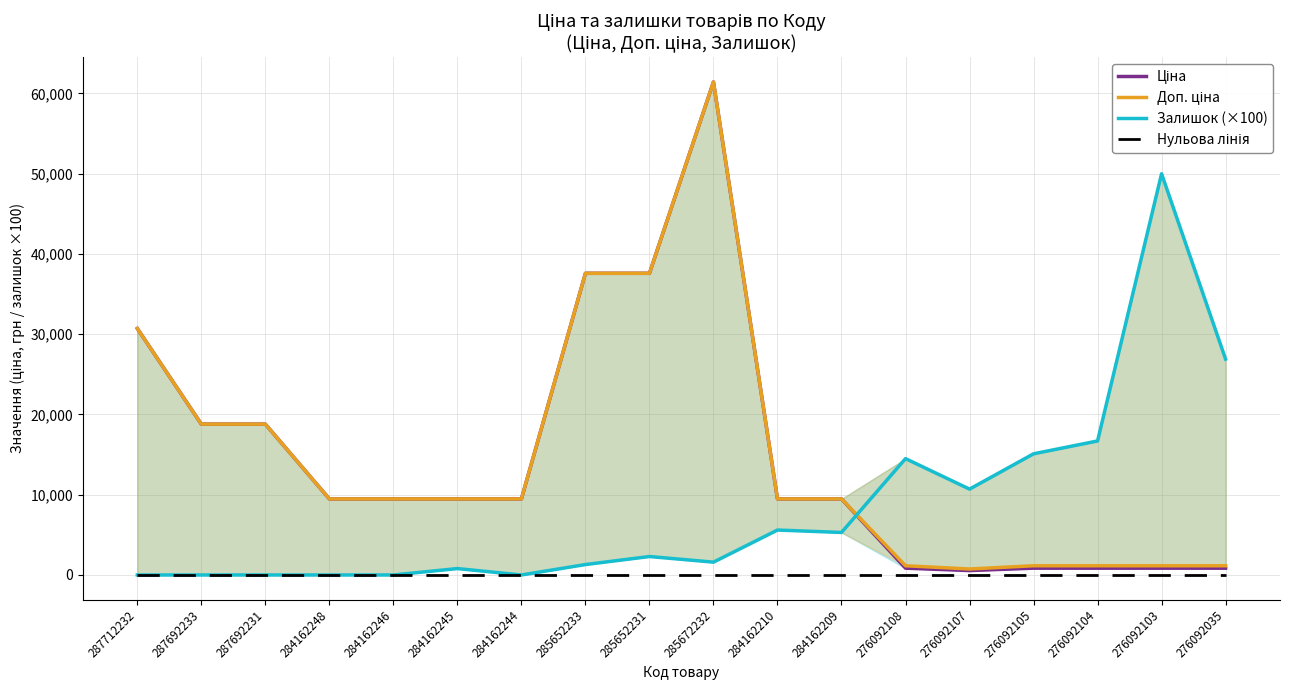

At which label does Нульова лінія reach its peak?

287712232